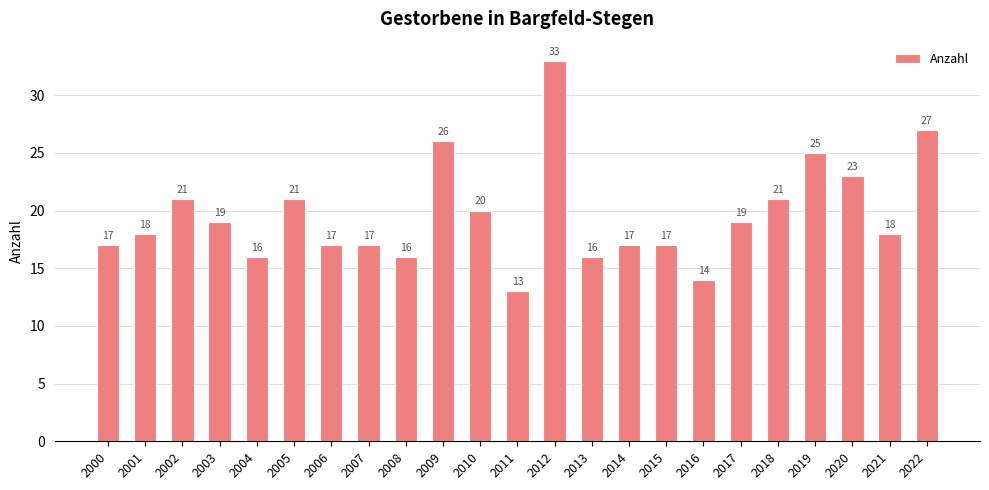

What is the ratio of the value at 2011 to the value at 2007?

0.8